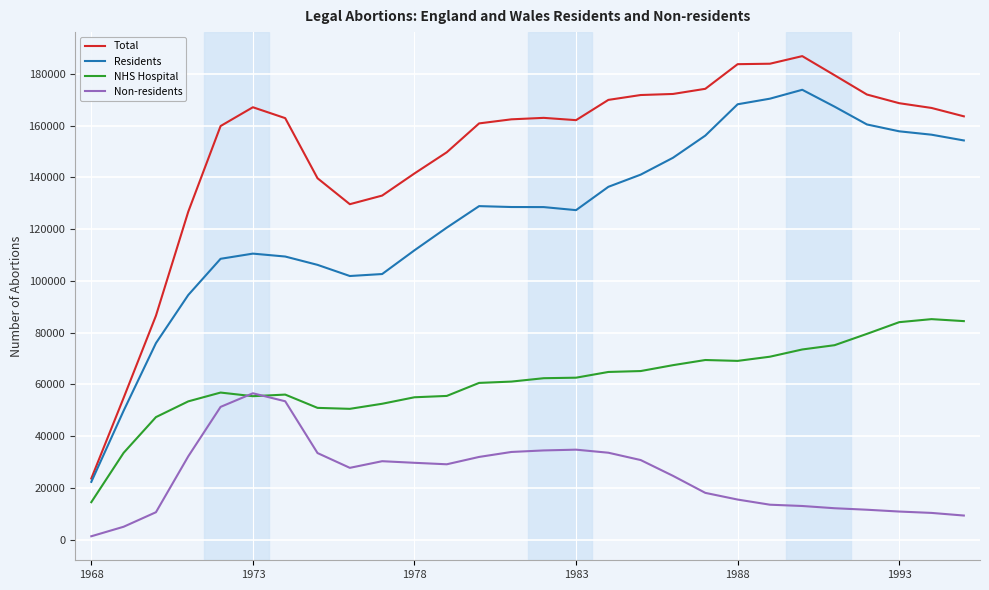

Which series has the largest range (max minus min)?

Total